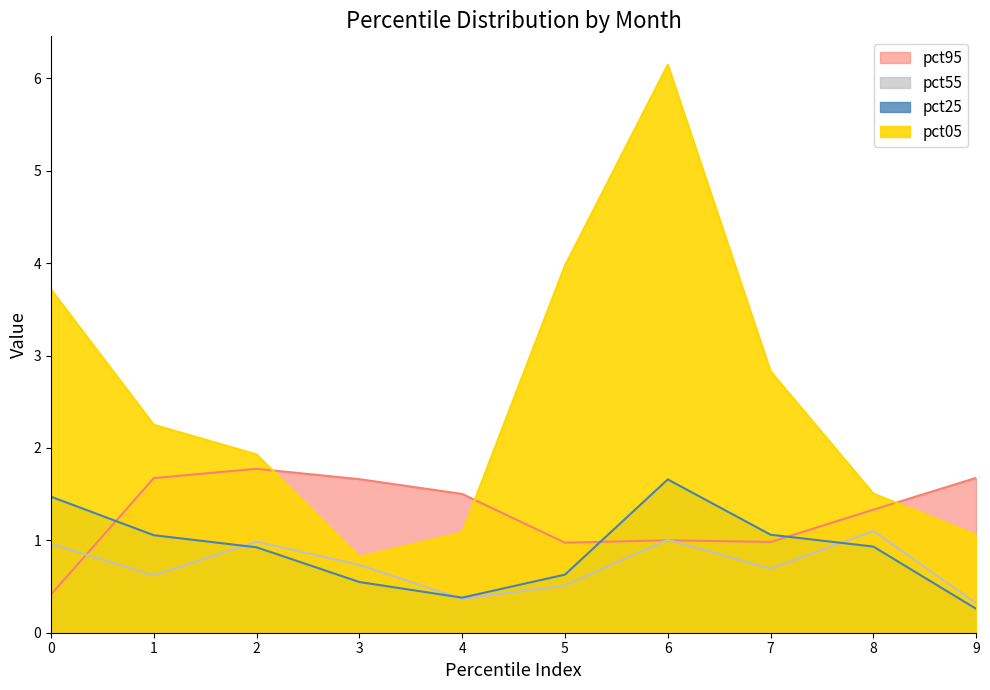

What is the average value of the pct95 series?

1.3